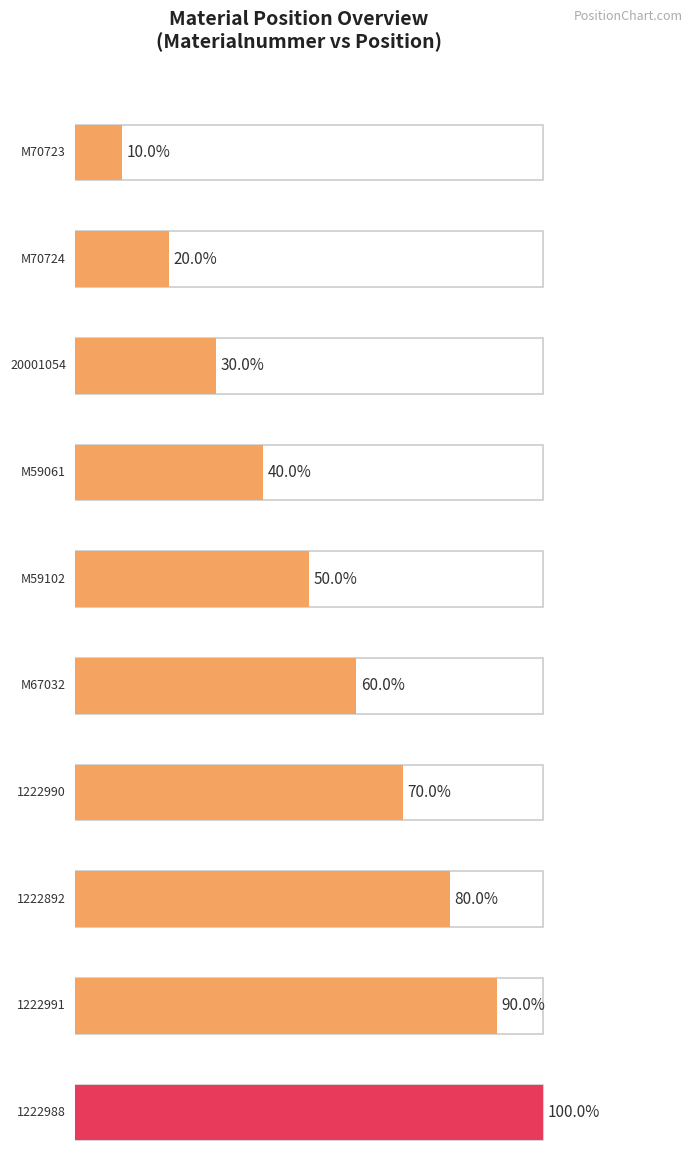

Rank the categories by value from highest to lowest.

1222988, 1222991, 1222892, 1222990, M67032, M59102, M59061, 20001054, M70724, M70723